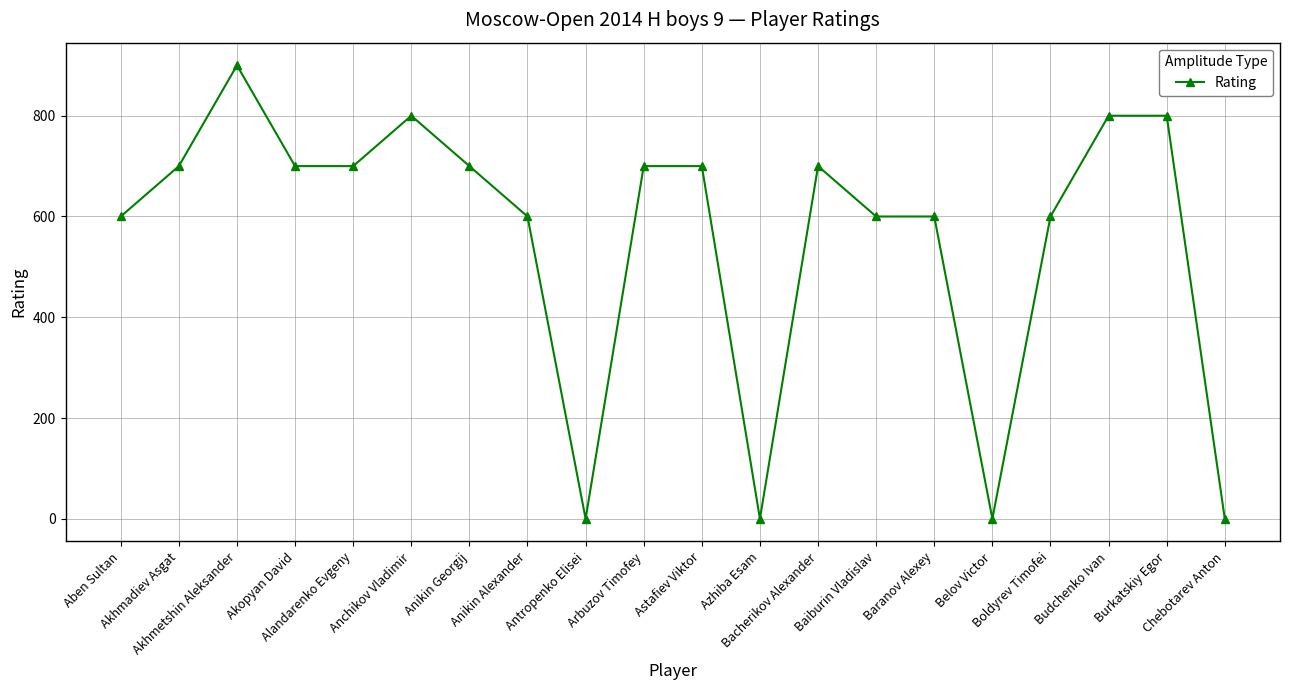

Reading left to right, list all the values displayed in this chart.

600	700	900	700	700	800	700	600	0	700	700	0	700	600	600	0	600	800	800	0